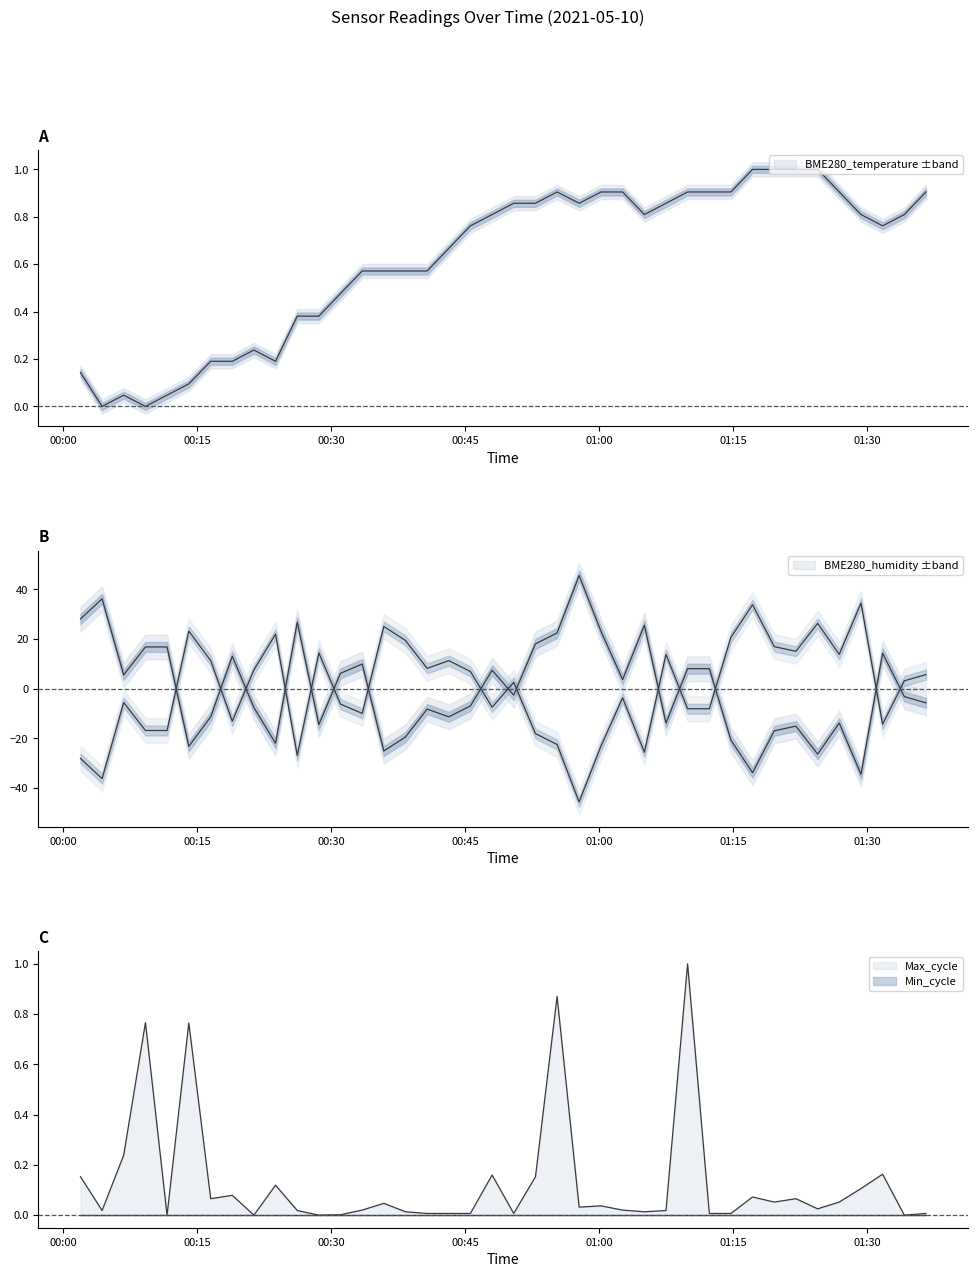

What is the label of the 5th point from the left?

2021/05/10 00:11:39